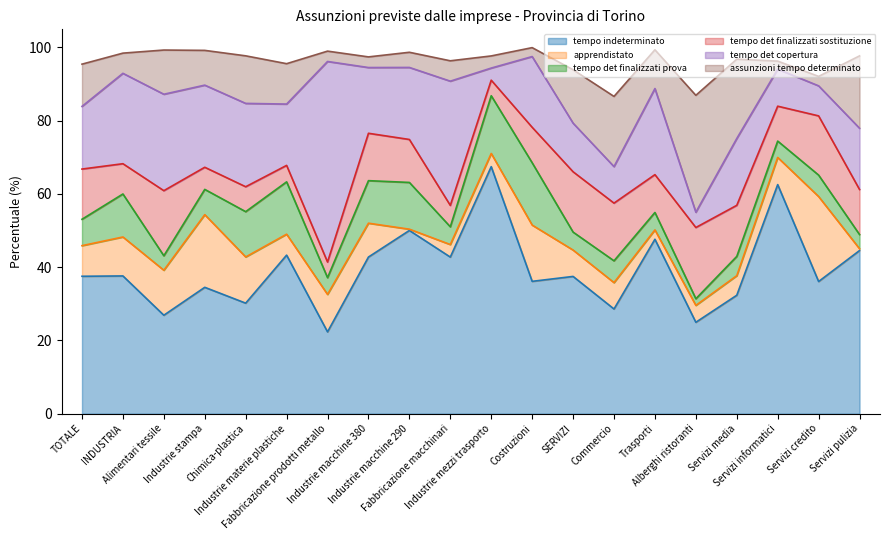

Rank the categories by tempo indeterminato value from highest to lowest.

Industrie mezzi trasporto, Servizi informatici, Industrie macchine 290, Trasporti, Servizi pulizia, Industrie materie plastiche, Industrie macchine 380, Fabbricazione macchinari, INDUSTRIA, TOTALE, SERVIZI, Costruzioni, Servizi credito, Industrie stampa, Servizi media, Chimica-plastica, Commercio, Alimentari tessile, Alberghi ristoranti, Fabbricazione prodotti metallo